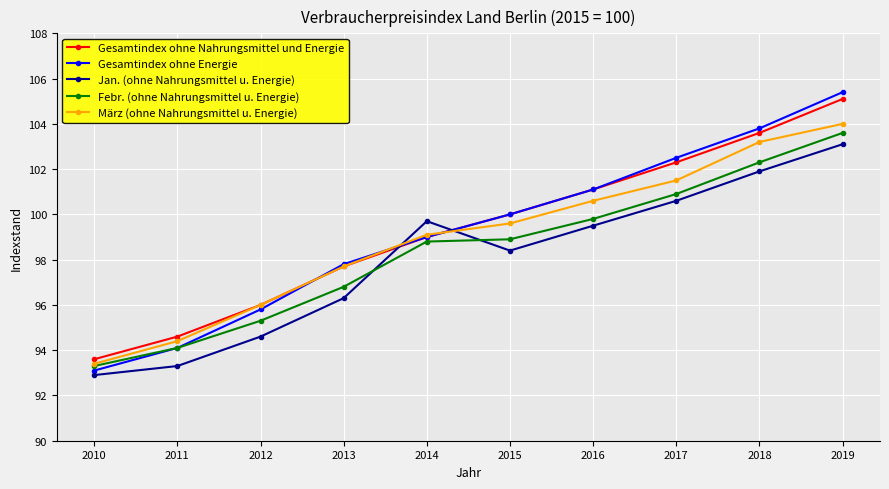

At which category is the sum across all series the highest?

2019